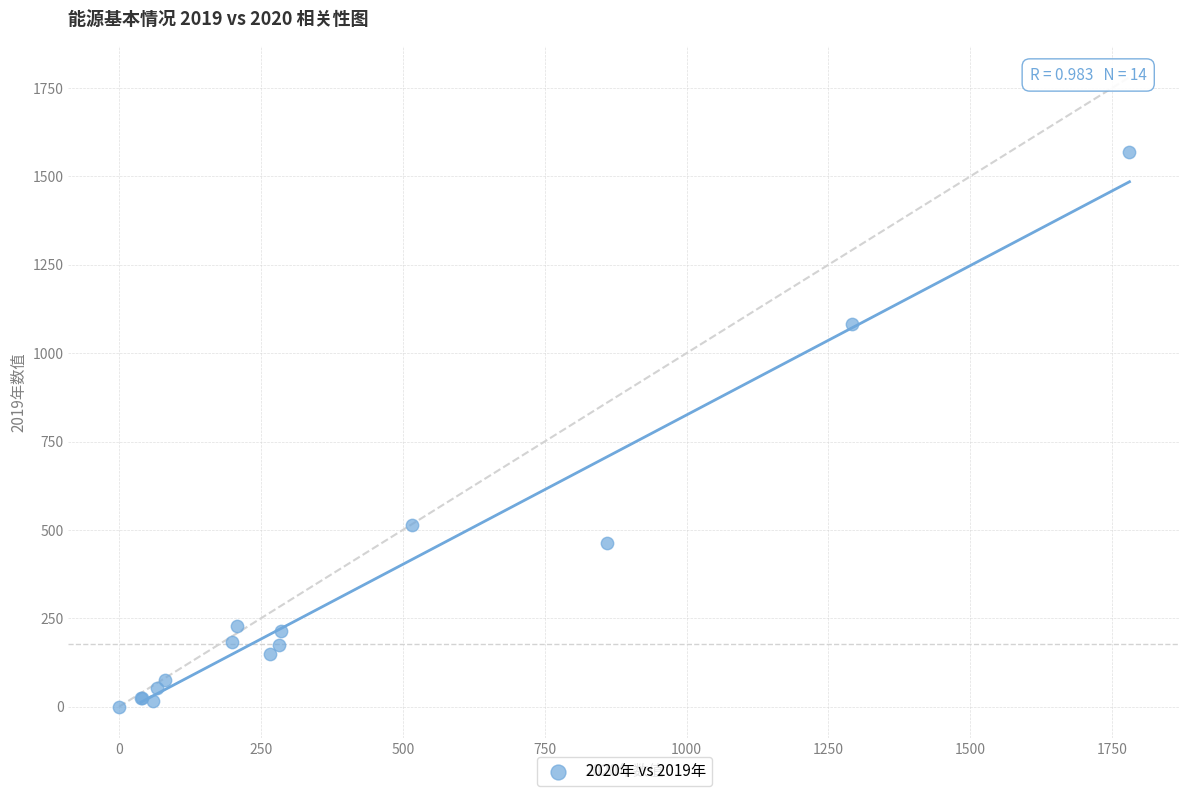

What Y value in the scatter plot is closest to 784?

514.4